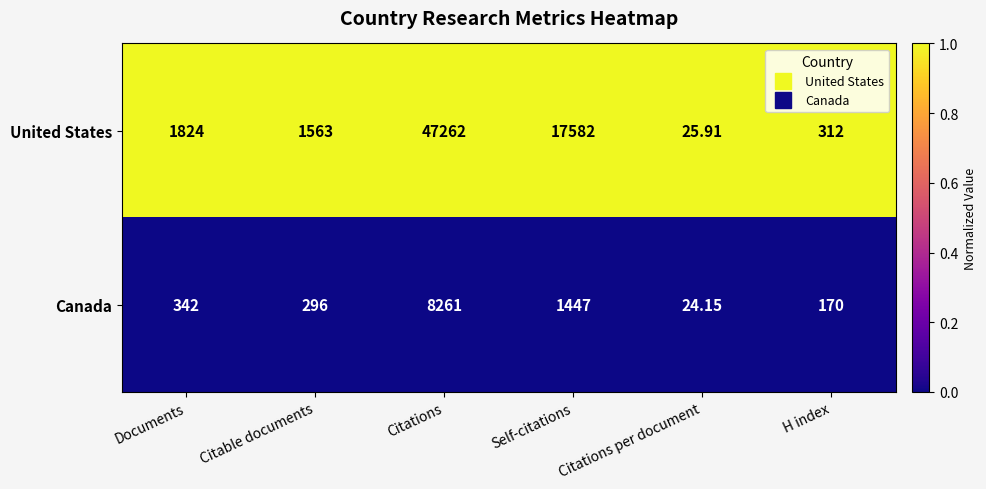

Where is United States nearest to the value 23643?

Self-citations